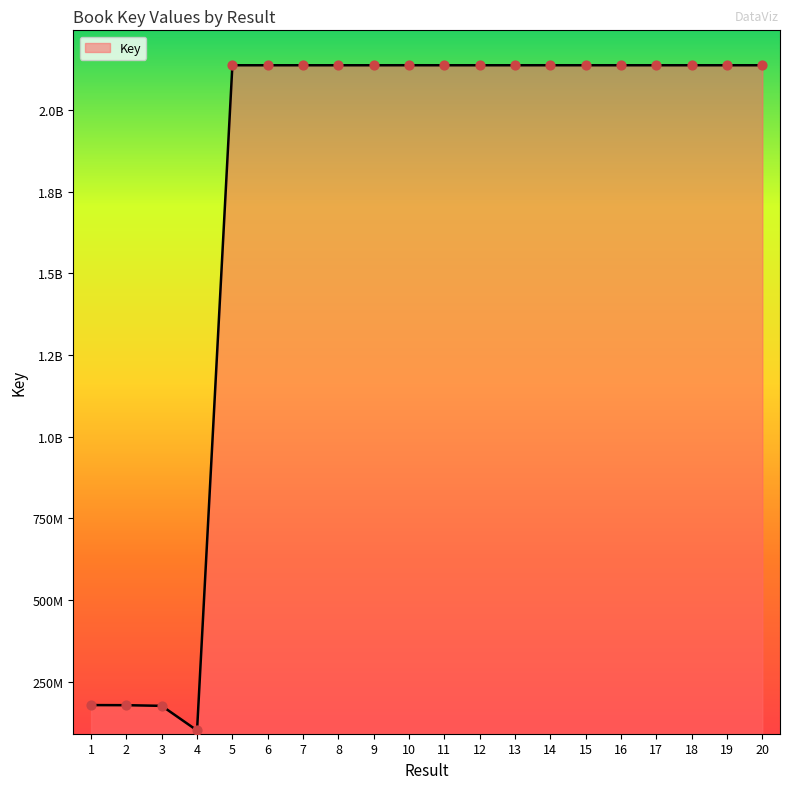

What is the ratio of the value at 13 to the value at 11?

1.0